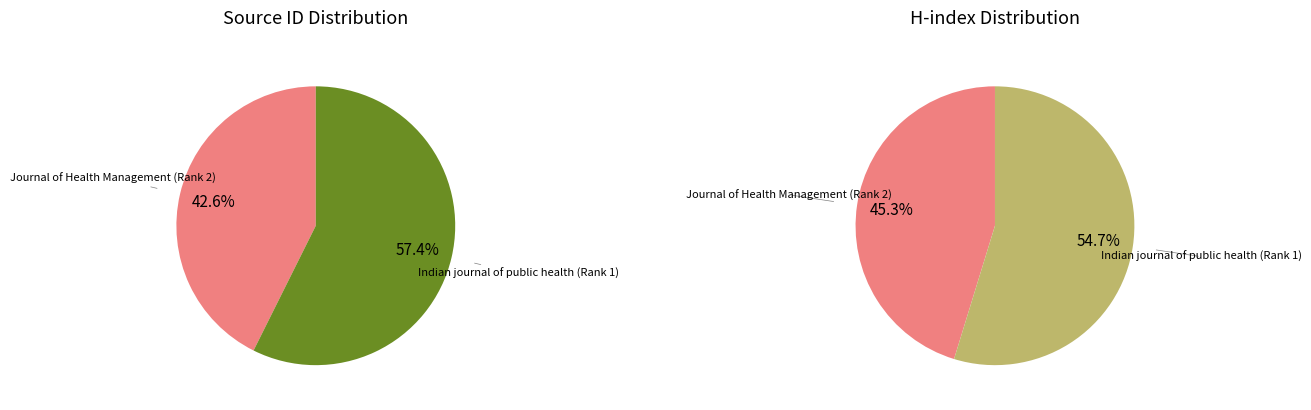

Rank the categories by value from lowest to highest.

Journal of Health Management (Rank 2), Indian journal of public health (Rank 1)